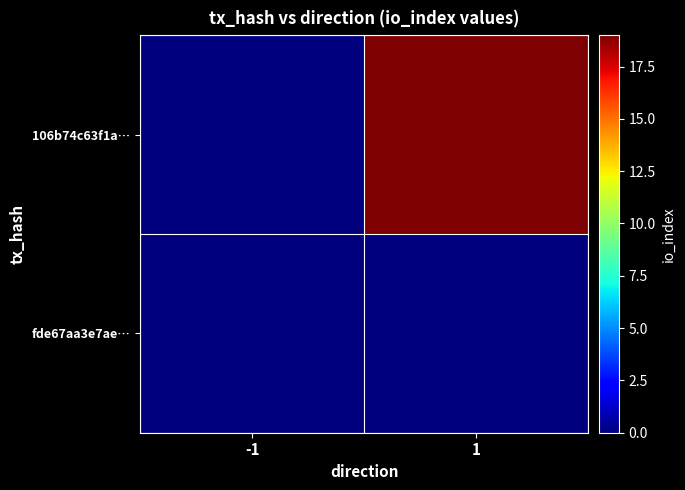

Reading left to right, list all the values displayed in this chart.

106b74c63f1a…: -1=0	1=19
fde67aa3e7ae…: -1=0	1=0